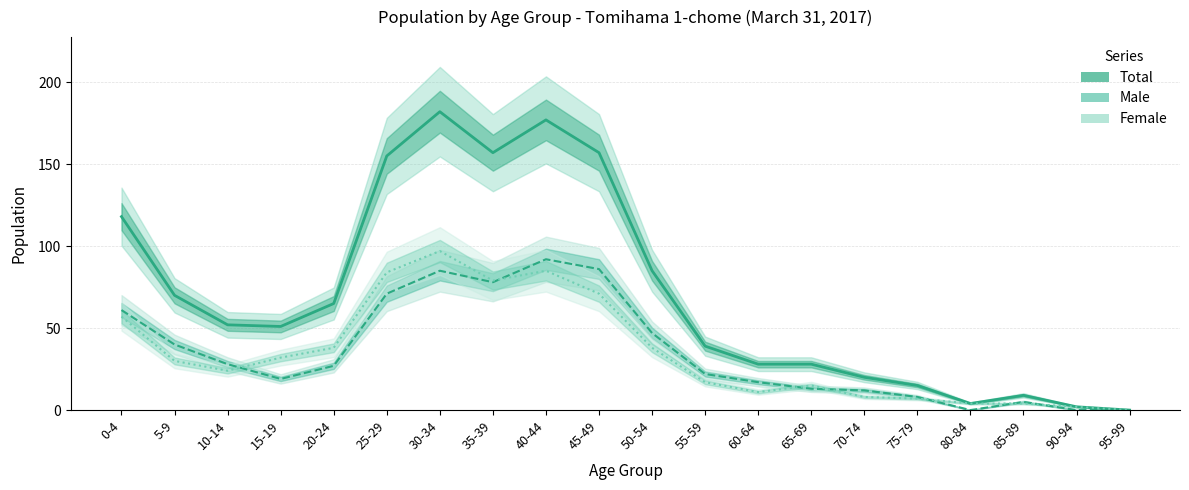

How many lines are shown in the chart?

3